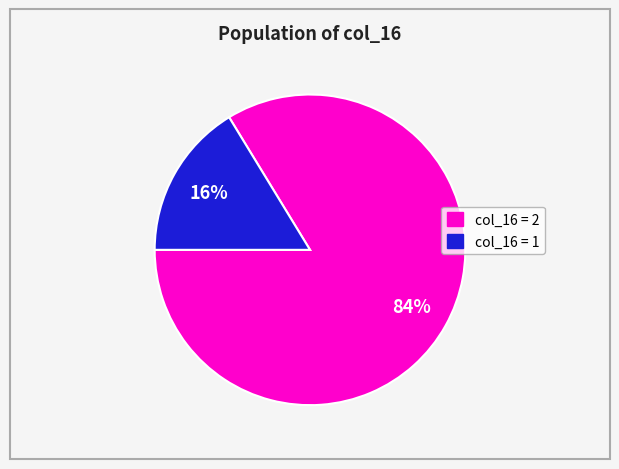

Do col_16 = 1 and col_16 = 2 together represent more than half of the pie?

Yes